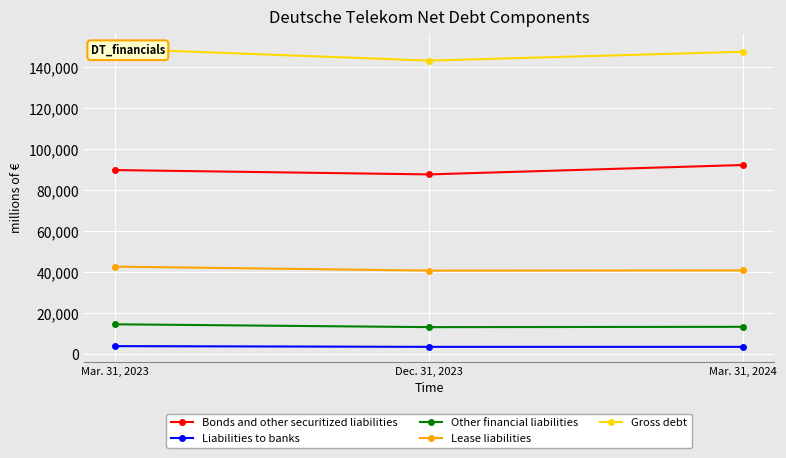

What position from the left is Mar. 31, 2023?

1